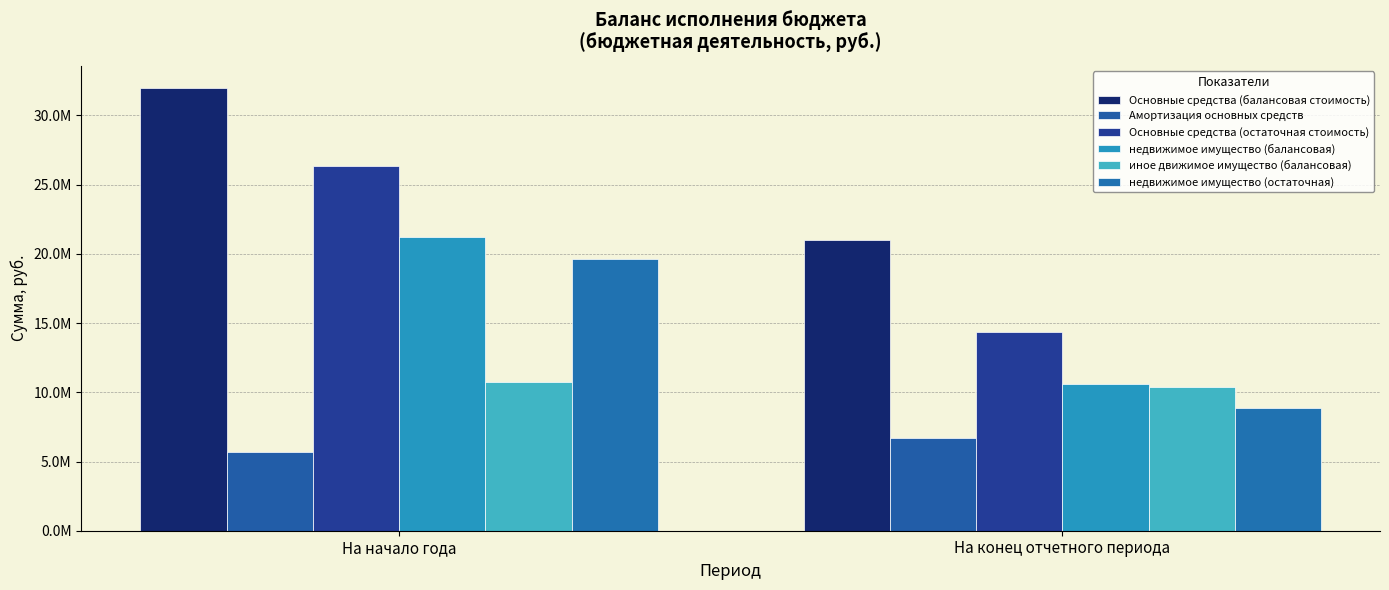

What is the difference between the maximum and minimum values in the иное движимое имущество (балансовая) series?

347235.2